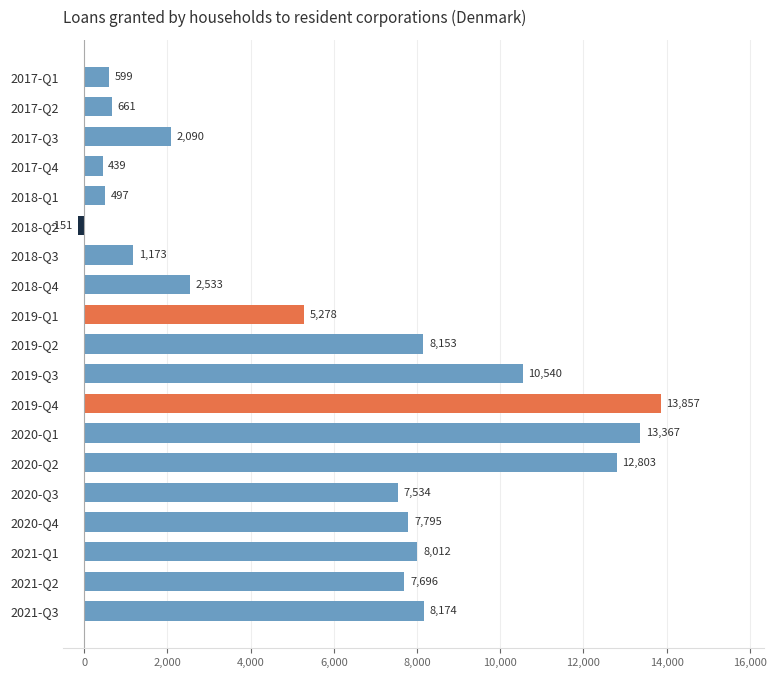

What is the difference between the second highest and minimum values?

13518